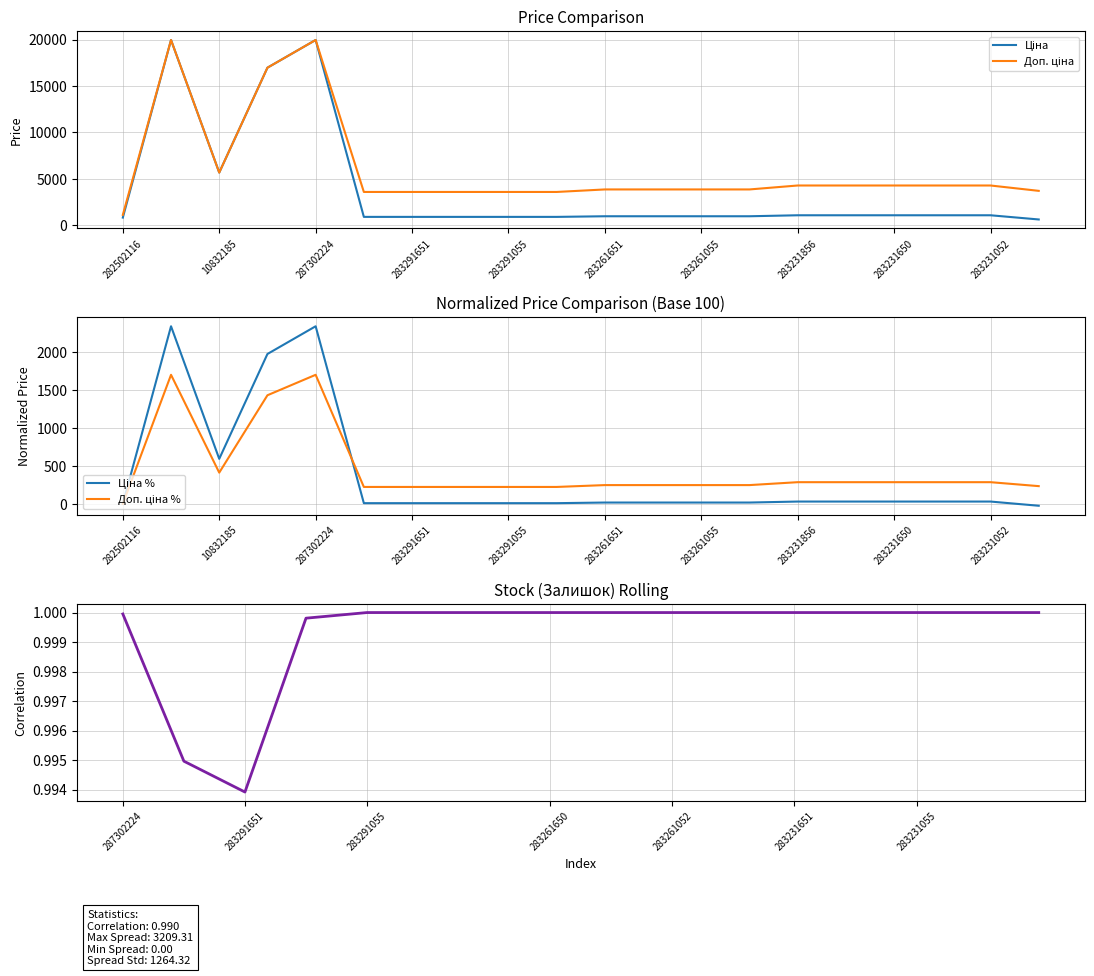

Which has a higher value, 283261055 or 283261651?

283261055